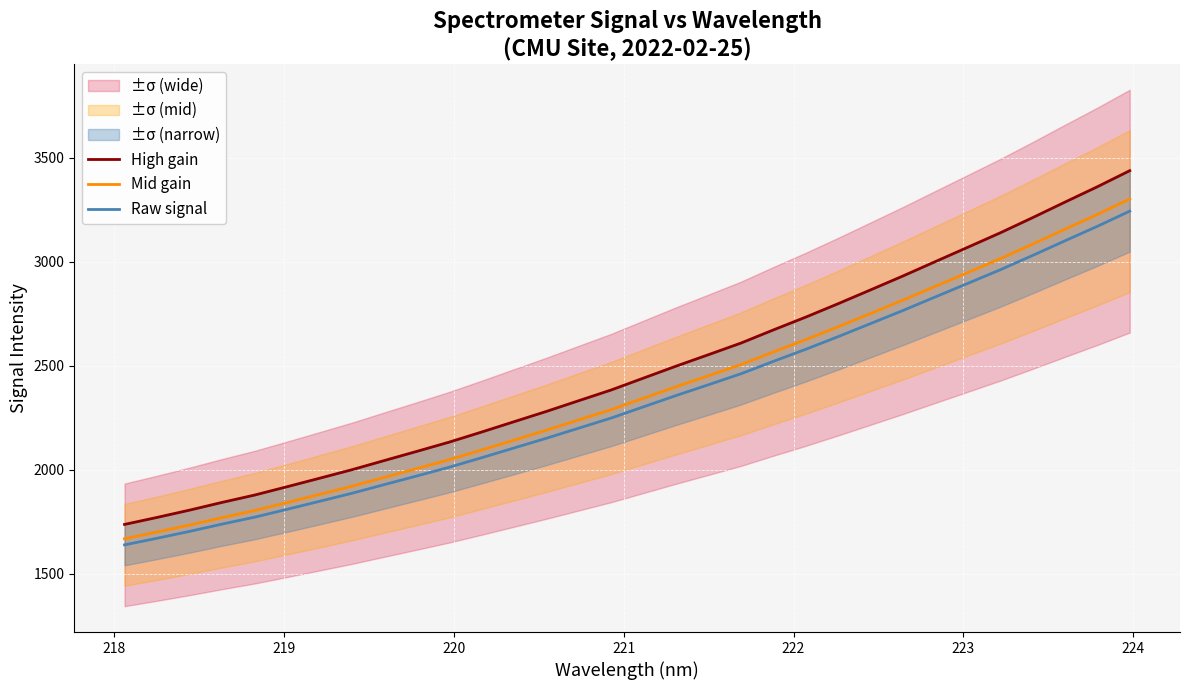

What is the difference between the maximum and minimum values in the Raw signal series?

1604.4